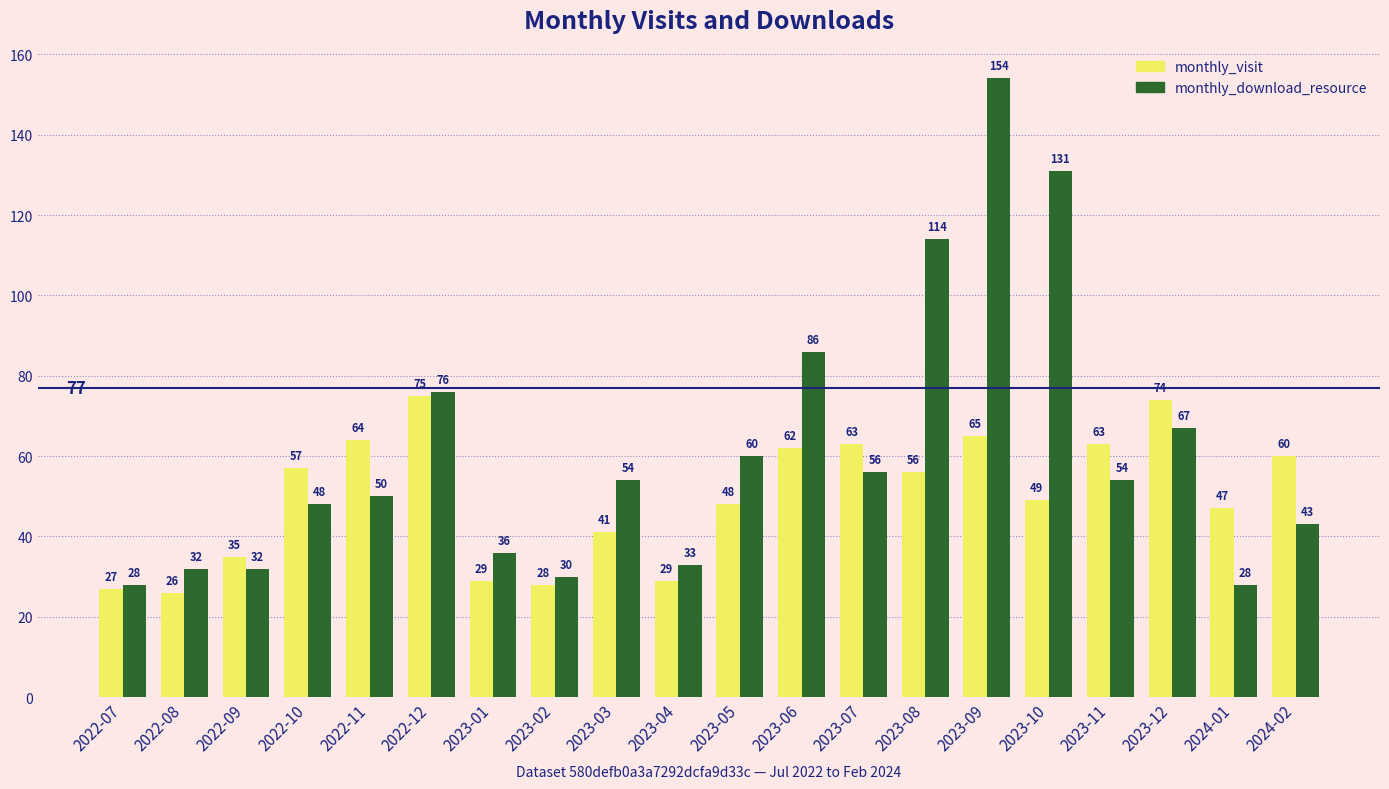

What is the difference between the maximum and minimum values in the monthly_download_resource series?

126